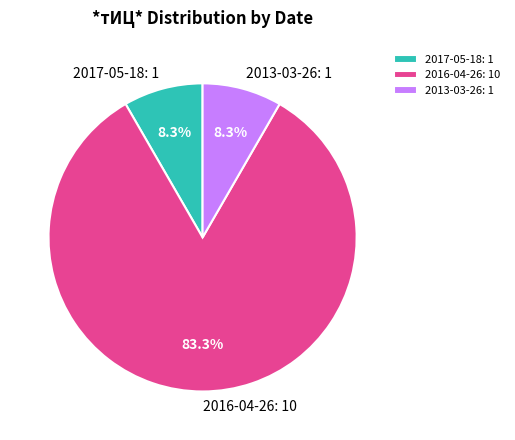

Which category has the biggest portion of the pie?

2016-04-26: 10